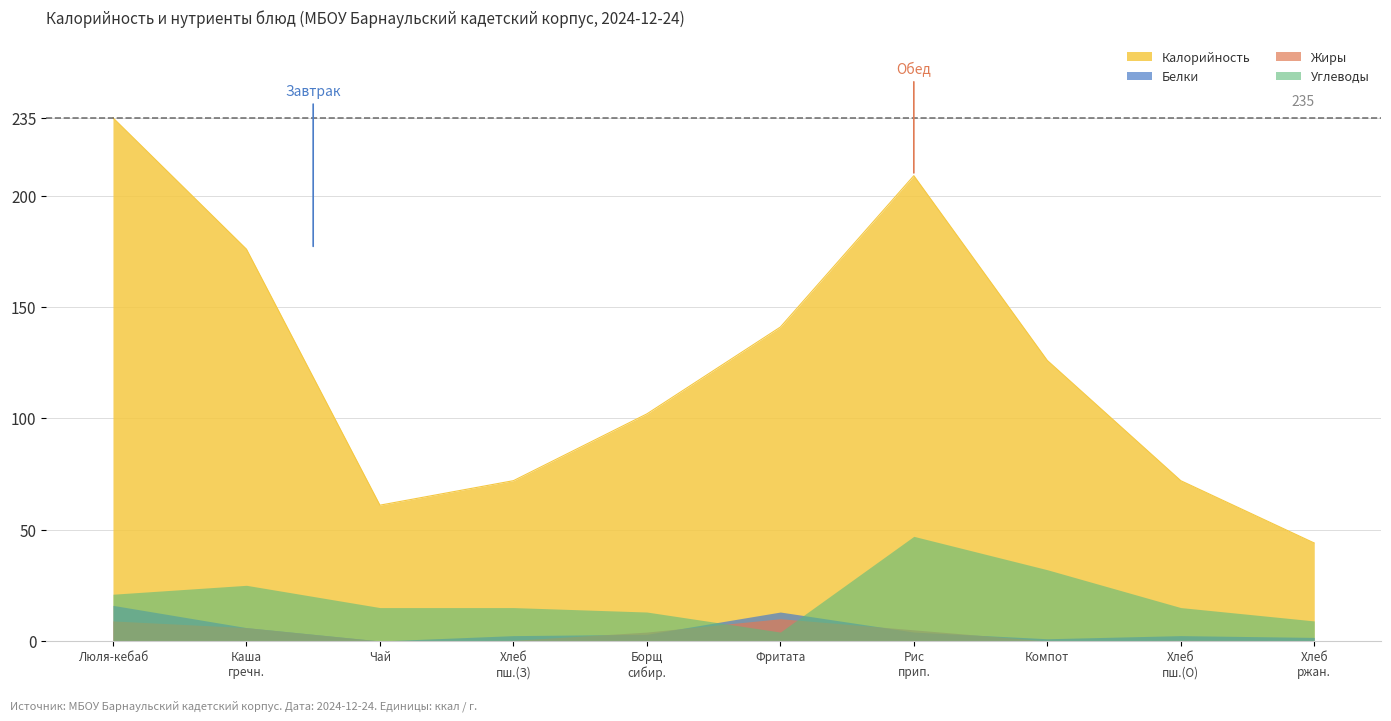

In Жиры, how many points are lower than both neighbors (excluding endpoints)?

2